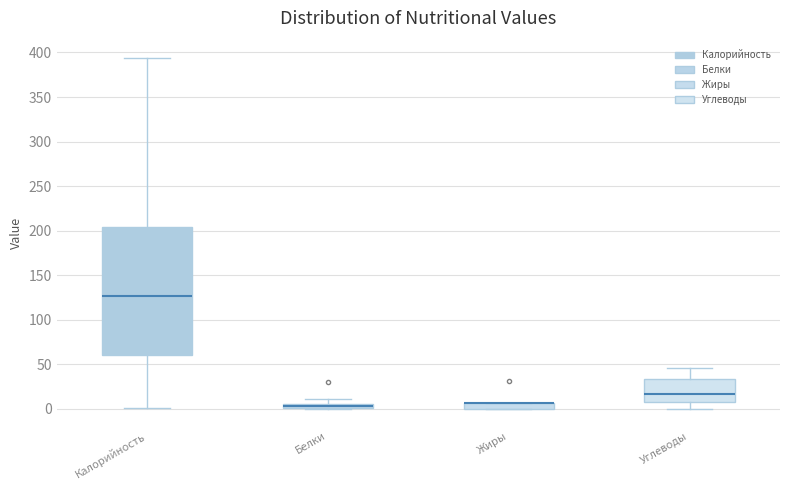

Comparing the boxes themselves (not the whiskers), which one is the tallest?

Калорийность